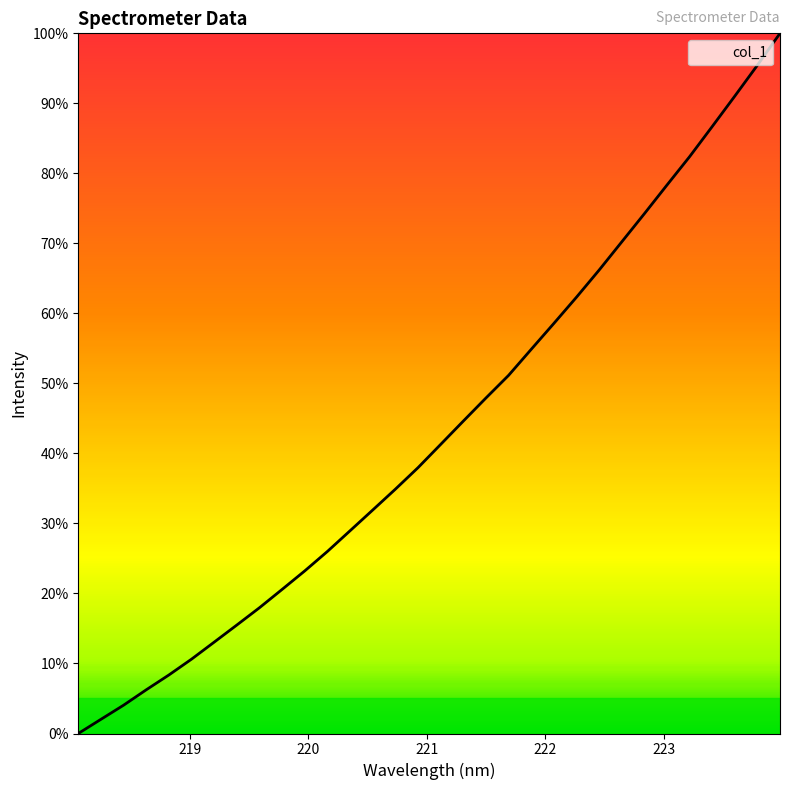

Is this an area chart (filled region under the line)?

No